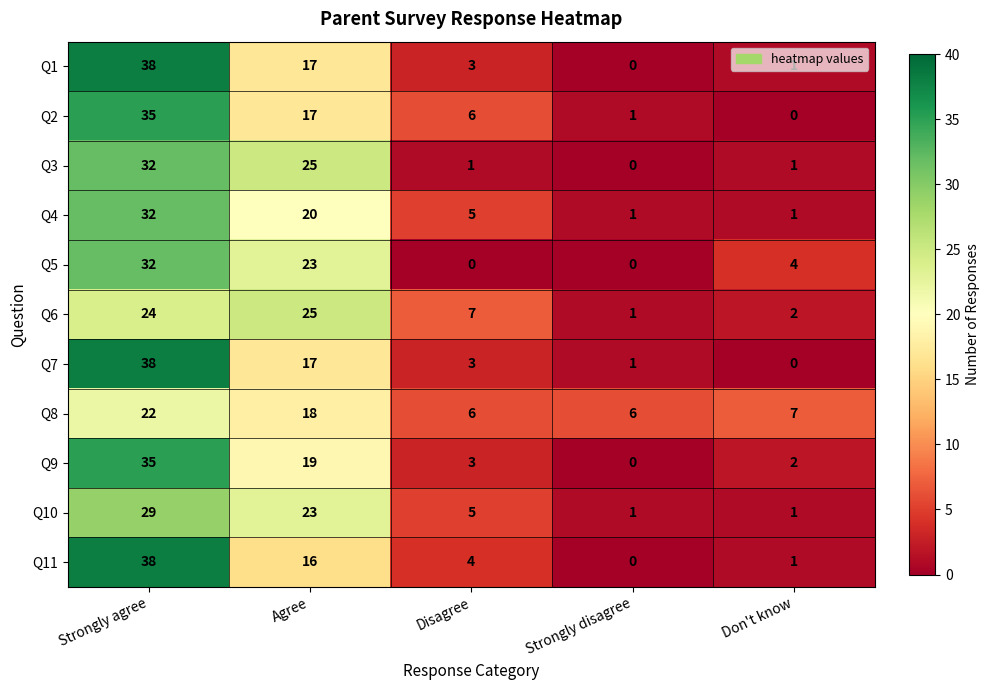

Is the value of Q8 at Strongly agree greater than the value of Q1 at Don't know?

Yes